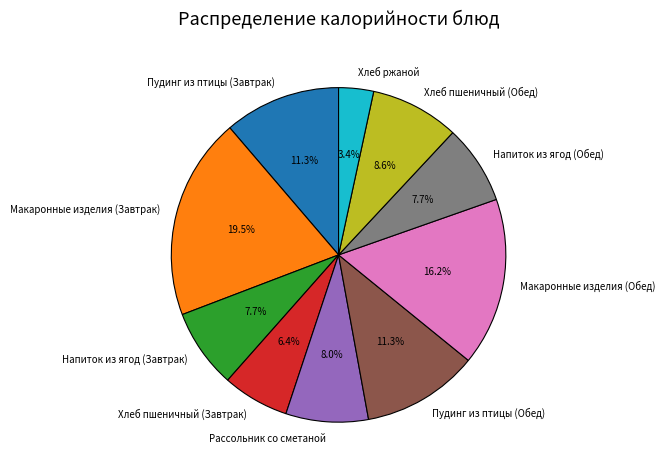

Is there any slice that represents more than half of the pie?

No